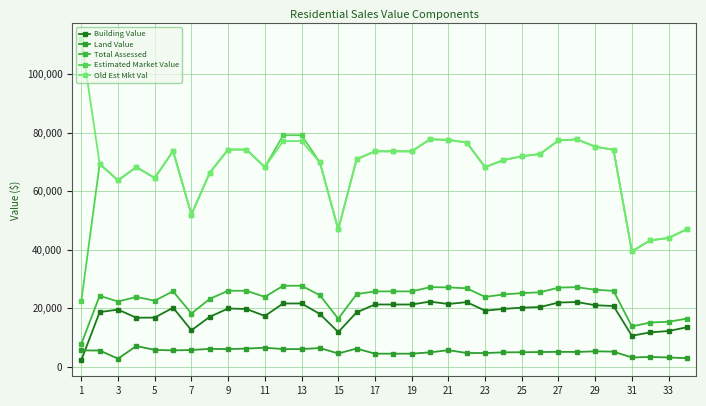

How many lines are shown in the chart?

5